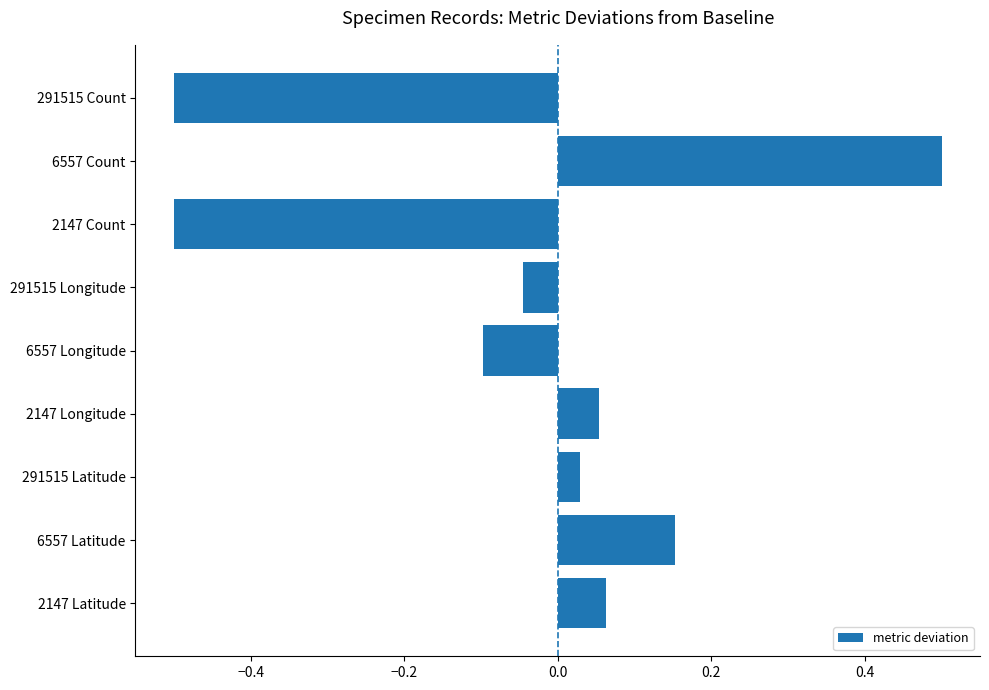

What is the maximum value shown in the chart?

0.5